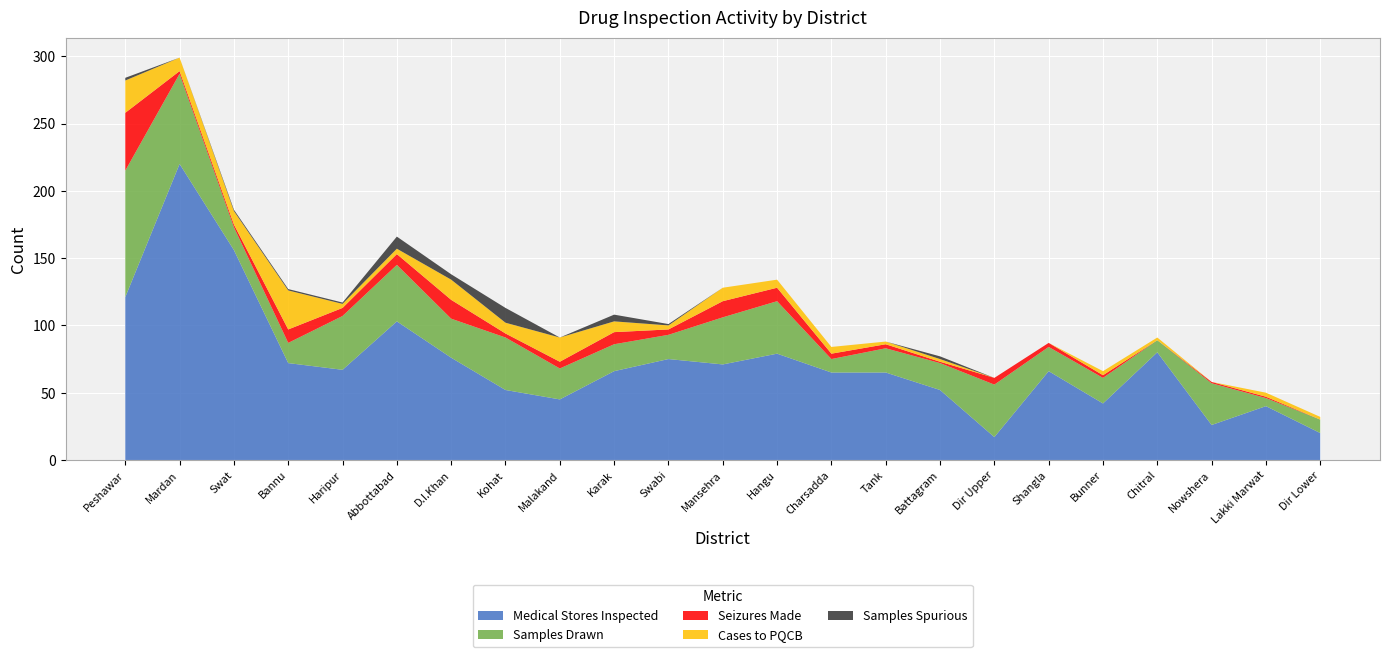

Reading right to left, transcribe all the data shown in this chart.

Medical Stores Inspected: Dir Lower=20	Lakki Marwat=40	Nowshera=26	Chitral=80	Bunner=42	Shangla=66	Dir Upper=17	Battagram=52	Tank=65	Charsadda=65	Hangu=79	Mansehra=71	Swabi=75	Karak=66	Malakand=45	Kohat=52	D.I.Khan=76	Abbottabad=103	Haripur=67	Bannu=72	Swat=156	Mardan=220	Peshawar=121
Samples Drawn: Dir Lower=10	Lakki Marwat=6	Nowshera=31	Chitral=9	Bunner=19	Shangla=18	Dir Upper=39	Battagram=20	Tank=18	Charsadda=10	Hangu=39	Mansehra=35	Swabi=18	Karak=20	Malakand=23	Kohat=39	D.I.Khan=29	Abbottabad=42	Haripur=40	Bannu=15	Swat=17	Mardan=67	Peshawar=94
Seizures Made: Dir Lower=0	Lakki Marwat=1	Nowshera=1	Chitral=0	Bunner=2	Shangla=3	Dir Upper=5	Battagram=1	Tank=3	Charsadda=4	Hangu=10	Mansehra=12	Swabi=4	Karak=9	Malakand=5	Kohat=3	D.I.Khan=14	Abbottabad=8	Haripur=6	Bannu=10	Swat=2	Mardan=2	Peshawar=43
Cases to PQCB: Dir Lower=2	Lakki Marwat=3	Nowshera=0	Chitral=2	Bunner=3	Shangla=0	Dir Upper=0	Battagram=2	Tank=2	Charsadda=5	Hangu=6	Mansehra=10	Swabi=3	Karak=8	Malakand=18	Kohat=8	D.I.Khan=15	Abbottabad=4	Haripur=3	Bannu=29	Swat=10	Mardan=10	Peshawar=24
Samples Spurious: Dir Lower=0	Lakki Marwat=0	Nowshera=0	Chitral=0	Bunner=0	Shangla=0	Dir Upper=0	Battagram=2	Tank=0	Charsadda=0	Hangu=0	Mansehra=0	Swabi=1	Karak=5	Malakand=0	Kohat=11	D.I.Khan=4	Abbottabad=9	Haripur=1	Bannu=1	Swat=1	Mardan=0	Peshawar=2